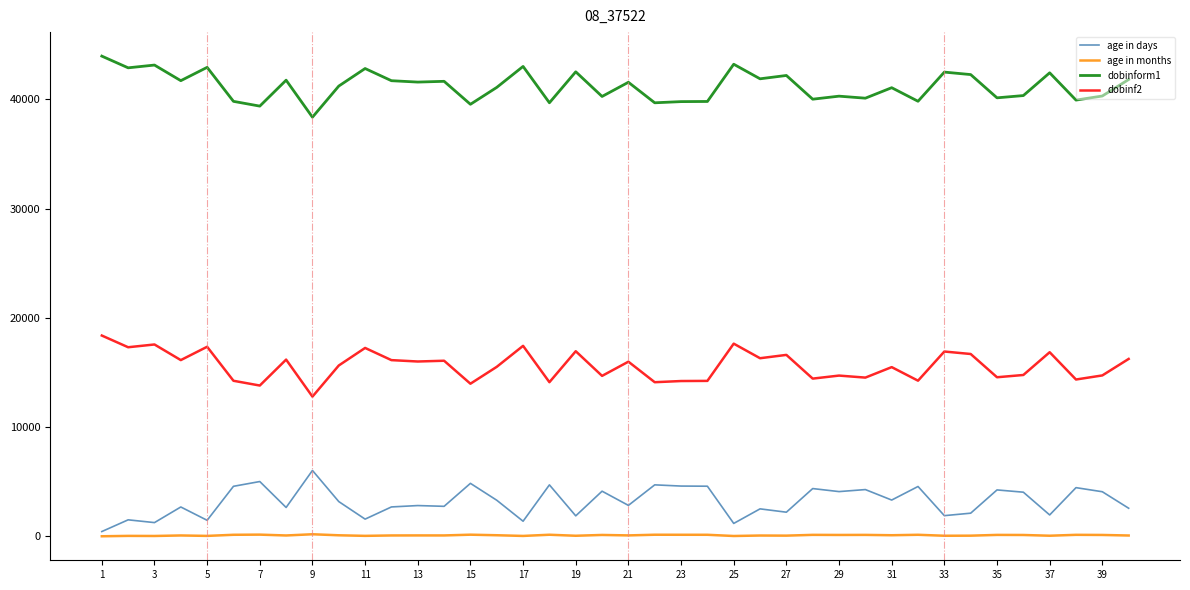

Rank the series by their maximum value, from highest to lowest.

dobinform1, dobinf2, age in days, age in months